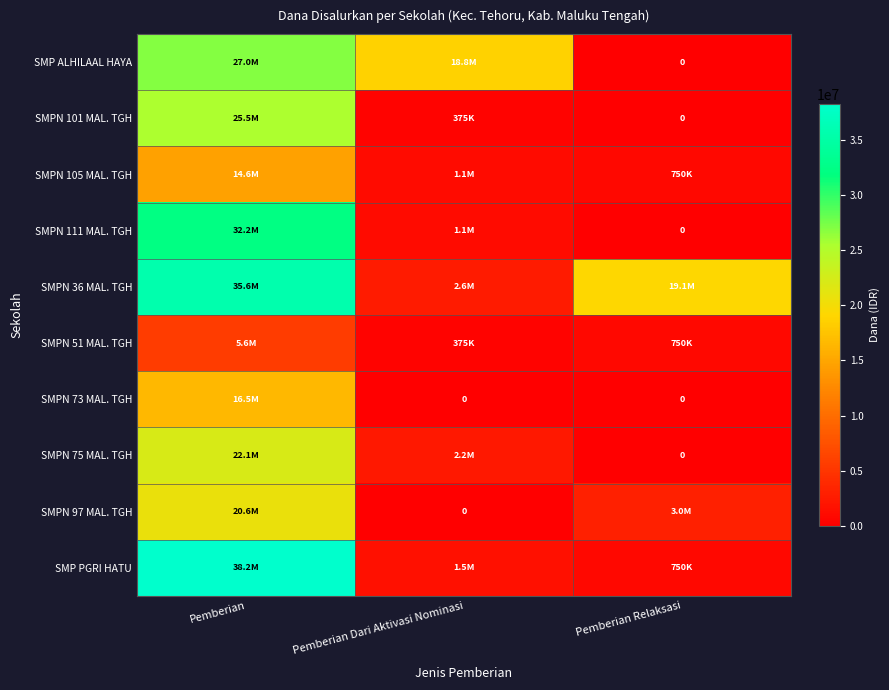

Rank the series at Pemberian from highest to lowest value.

SMP PGRI HATU, SMPN 36 MAL. TGH, SMPN 111 MAL. TGH, SMP ALHILAAL HAYA, SMPN 101 MAL. TGH, SMPN 75 MAL. TGH, SMPN 97 MAL. TGH, SMPN 73 MAL. TGH, SMPN 105 MAL. TGH, SMPN 51 MAL. TGH